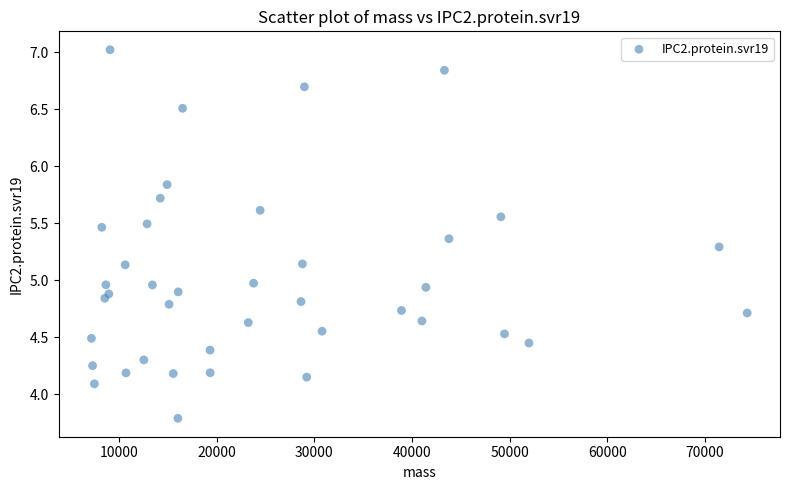

What is the range of X values (max minus min)?

67128.8